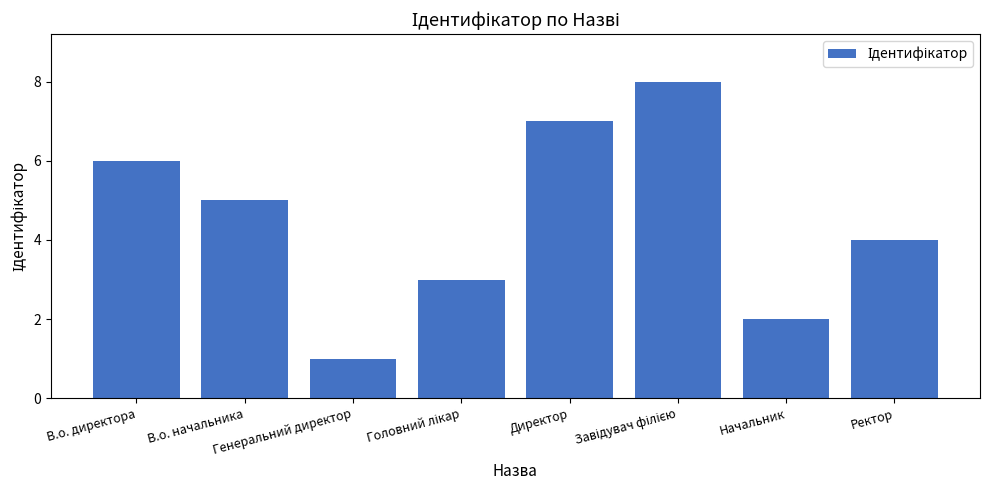

How many data points are less than 5?

4